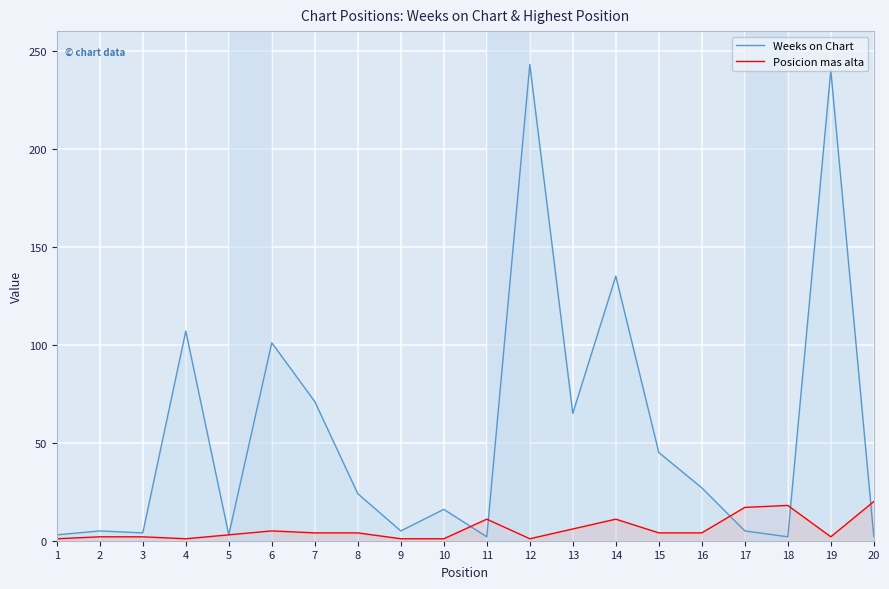

Is the value of Weeks on Chart at 19 greater than the value of Posicion mas alta at 6?

Yes